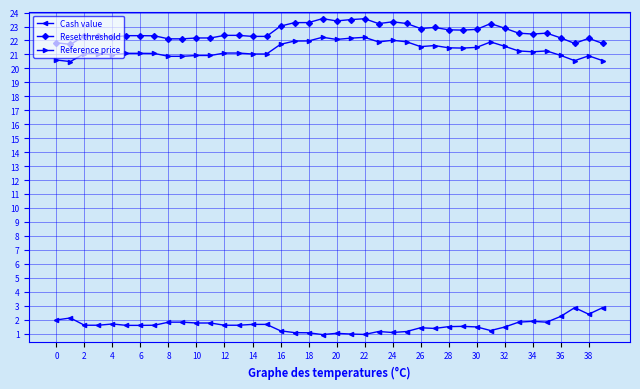

How many lines are shown in the chart?

3